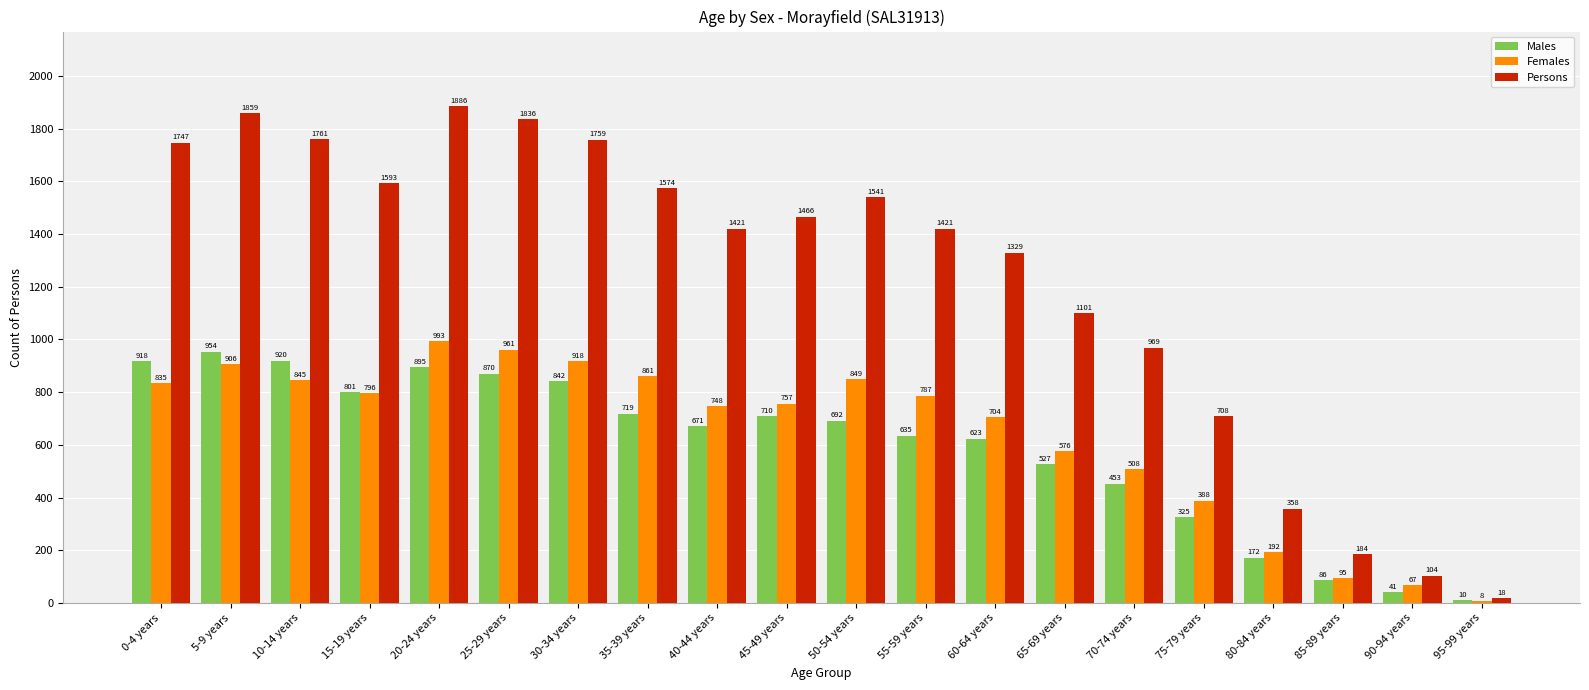

What is the lowest value of the Males series?

10